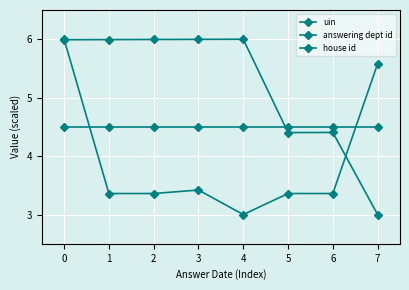

Which series has the widest spread of values?

uin